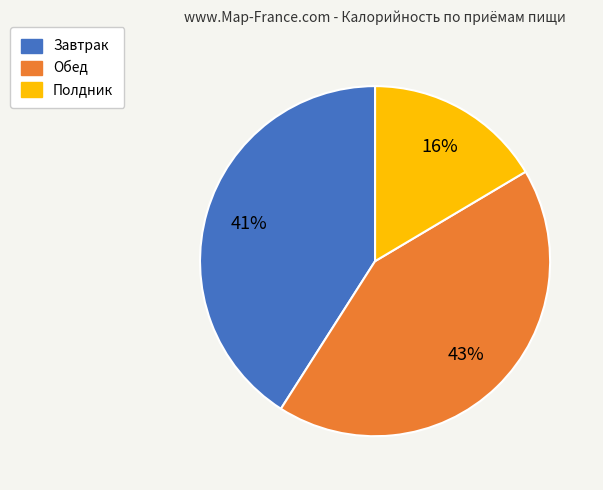

How many slices are in this pie chart?

3